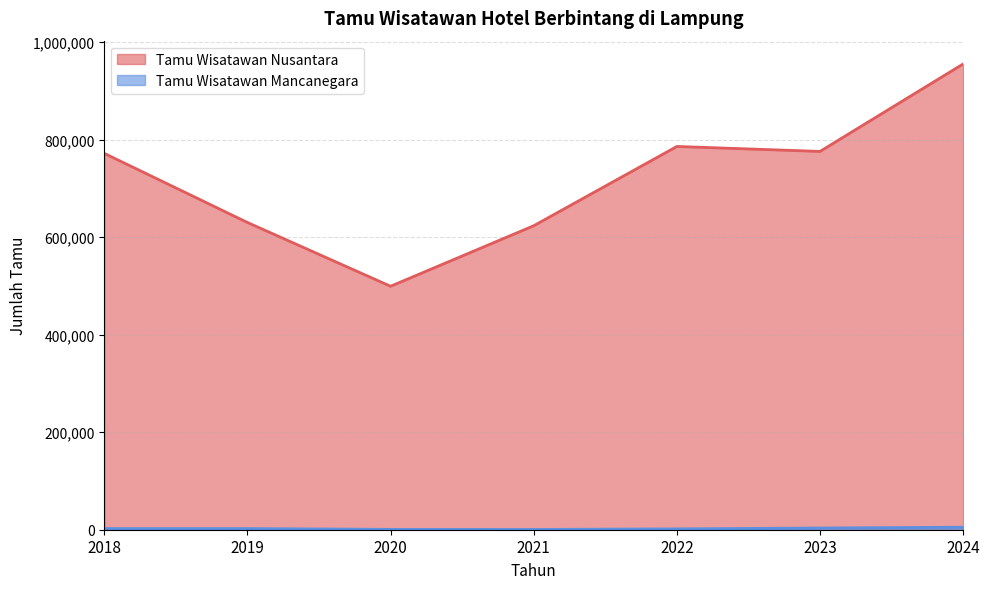

Between 2019 and 2021, which series saw the biggest shift?

Tamu Wisatawan Nusantara